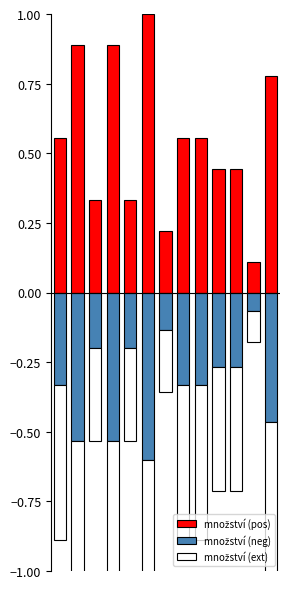

The množství (pos) series shows 0.2 at 7. True or false?

False